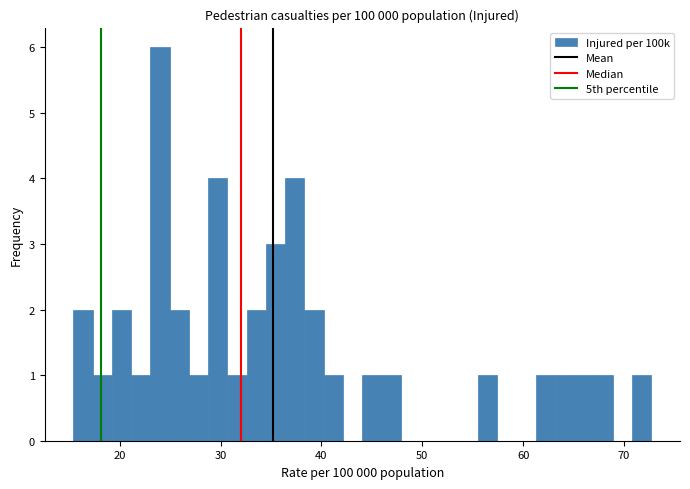

Around what value on the x-axis is the tallest bar? Give the approximate position of its centre, as read against the axis.

24